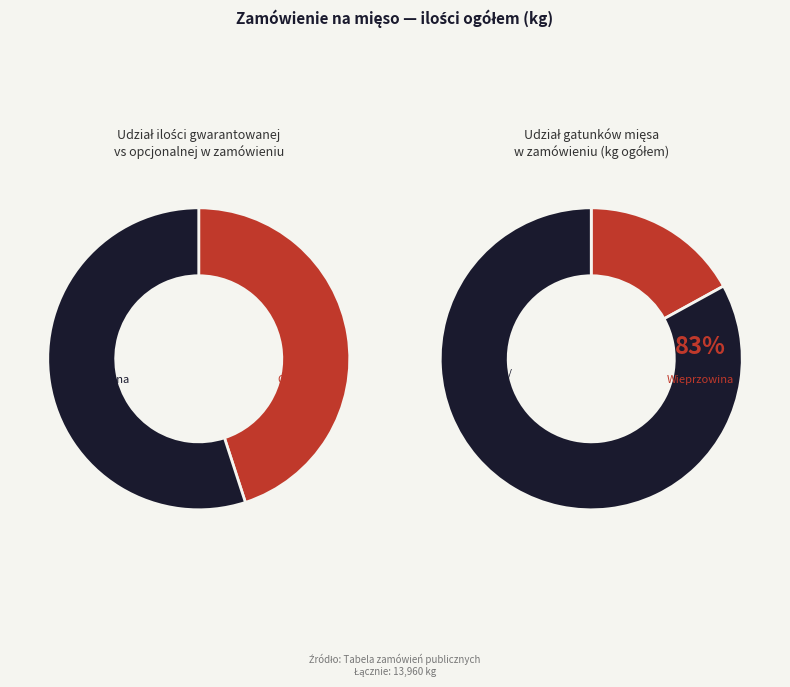

What is the smallest slice in the pie chart?

Boczek surowy b/k